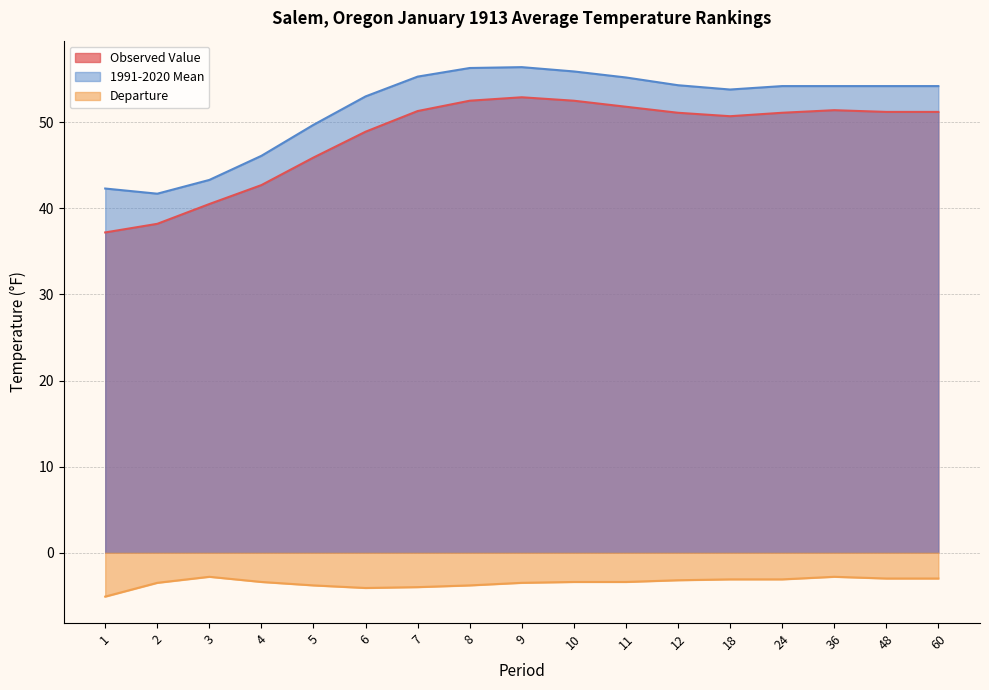

How many lines are shown in the chart?

3